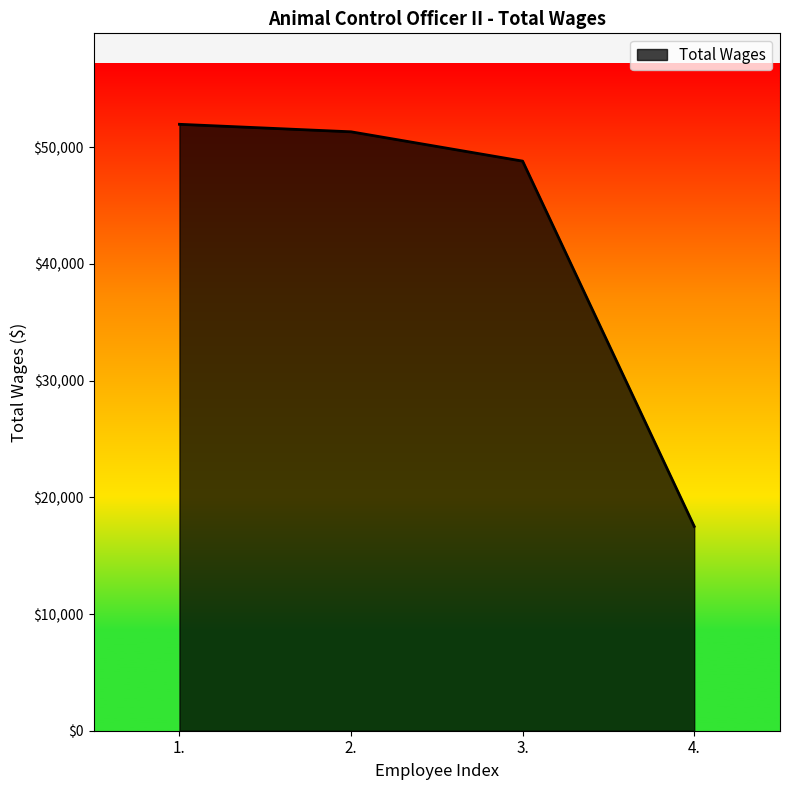

The value at 1. is 51970. True or false?

True